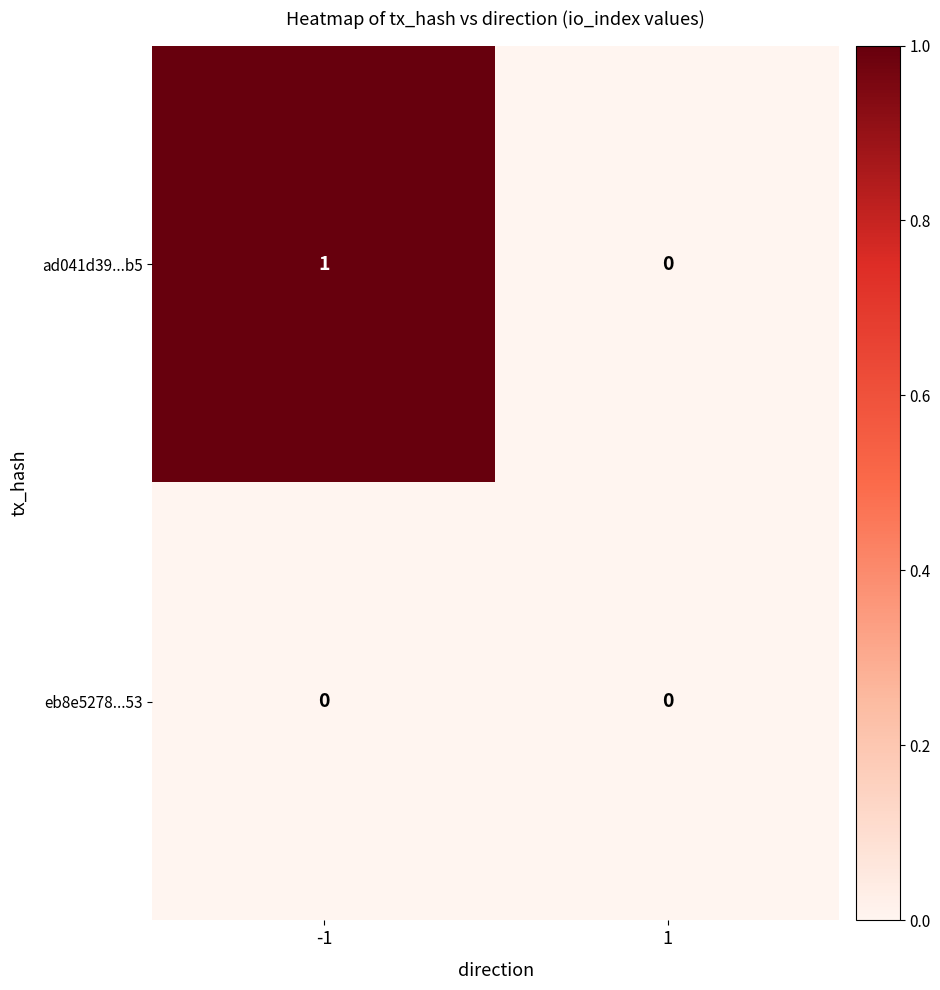

Count the number of categories in the chart.

2